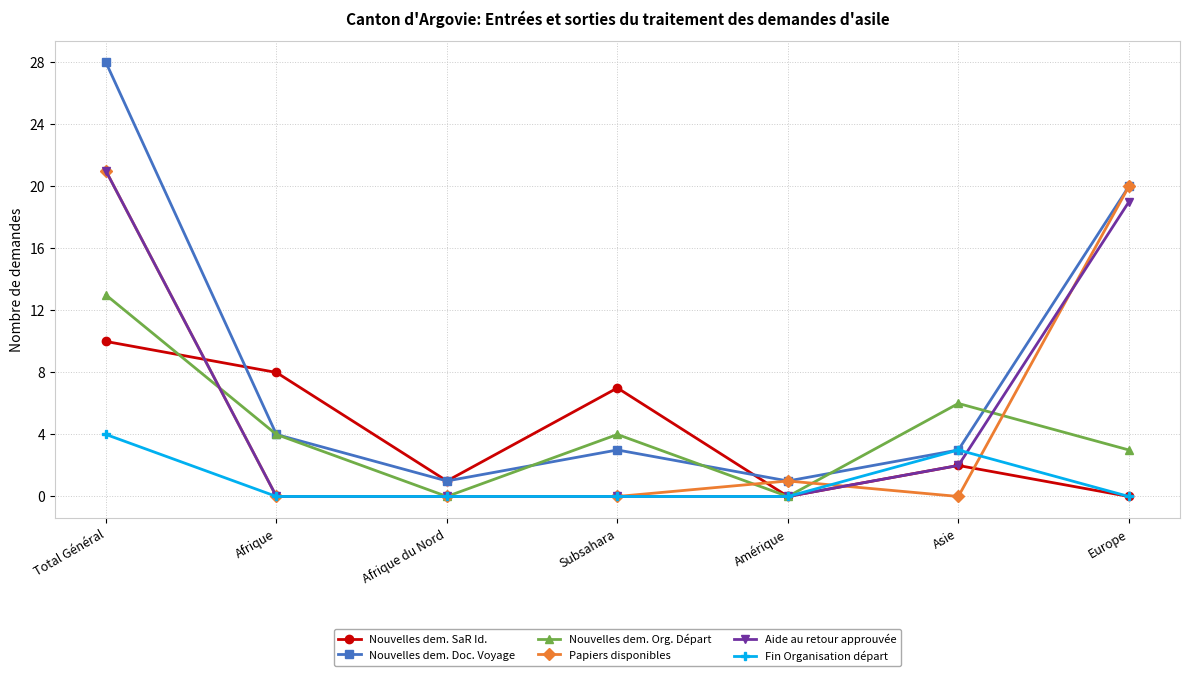

Which series has the largest total across all categories?

Nouvelles dem. Doc. Voyage